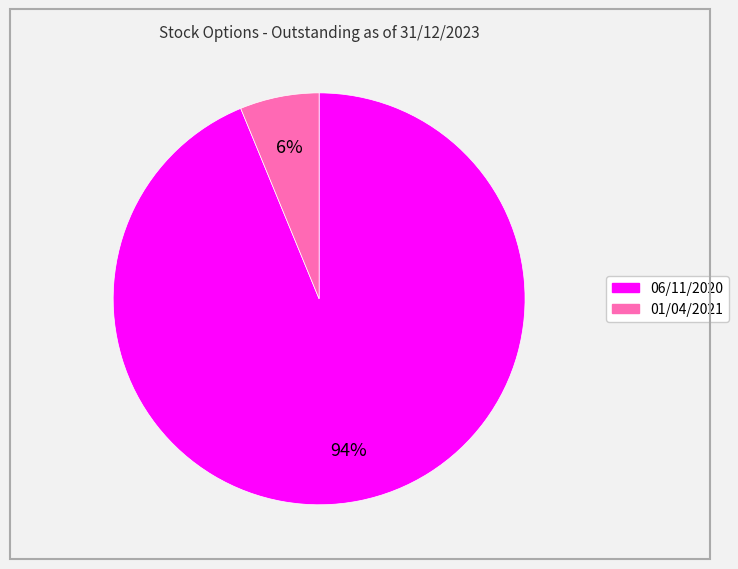

To the nearest percent, what is the difference between the 06/11/2020 and 01/04/2021 slice percentages?

88%